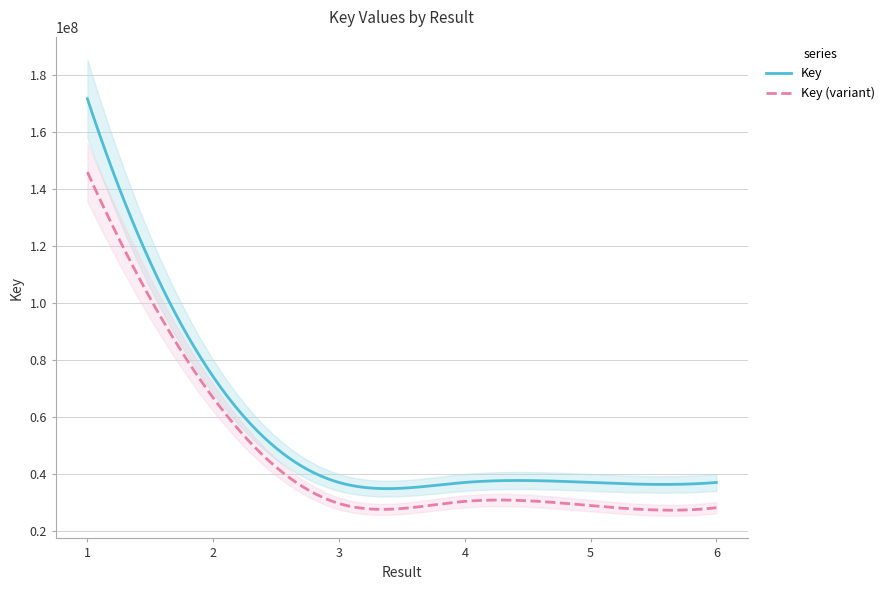

At which label is the value closest to 104320375?

2